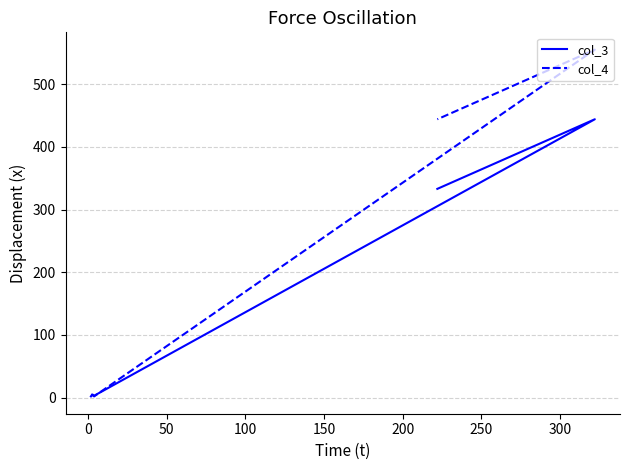

How many lines are shown in the chart?

2